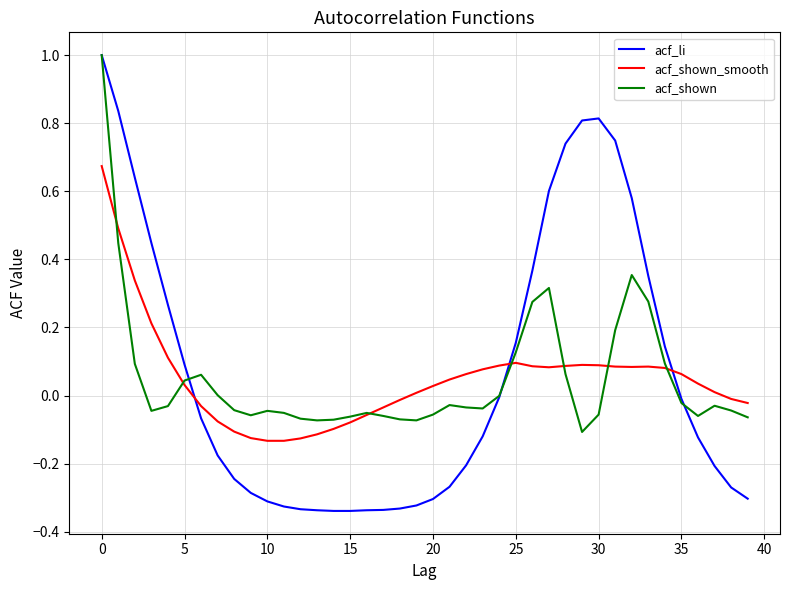

Which series ends up on top after the final intersection of acf_li and acf_shown_smooth?

acf_shown_smooth